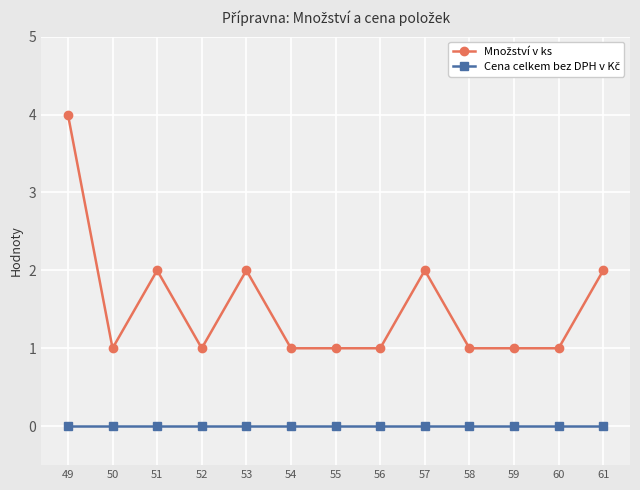

What is the greatest value displayed?

4